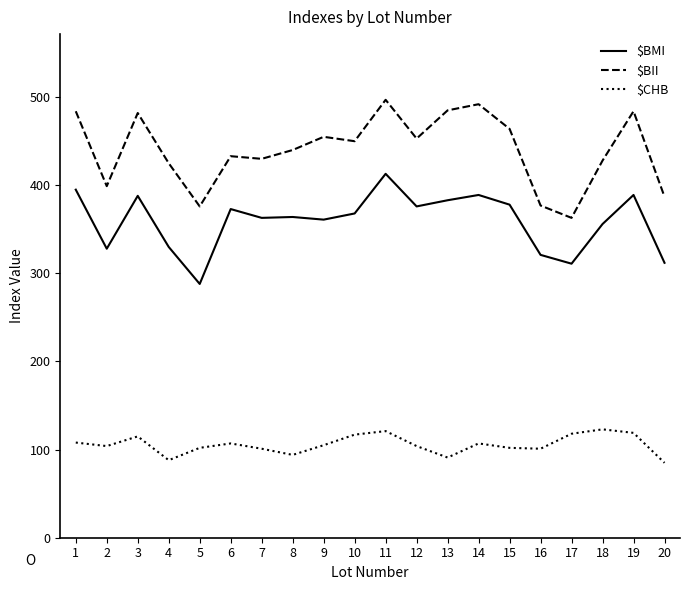

What is the maximum value shown in the chart?

497